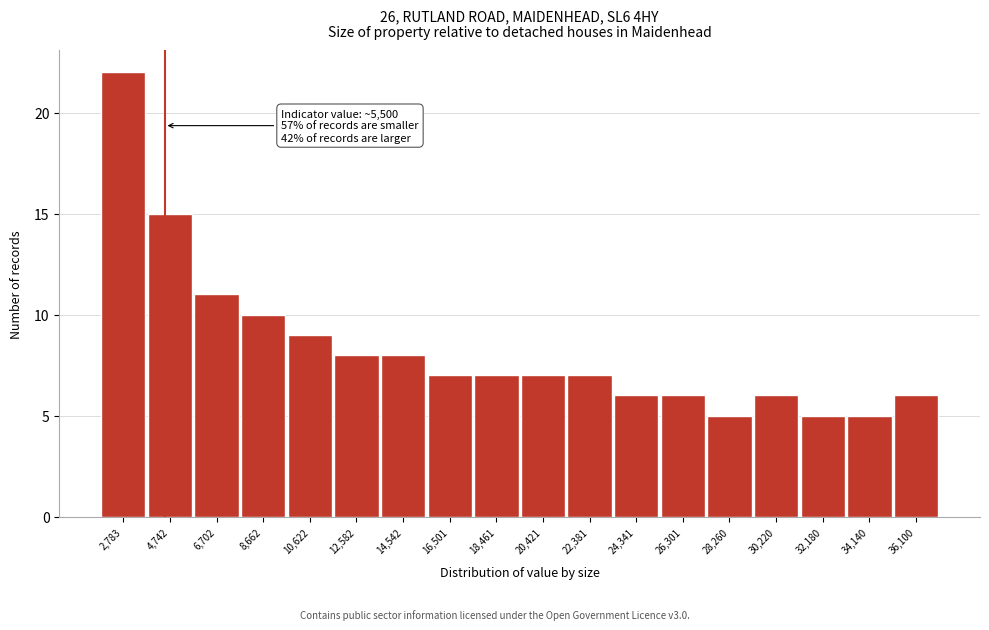

Reading left to right, what are all the values shown in this chart?

22	15	11	10	9	8	8	7	7	7	7	6	6	5	6	5	5	6